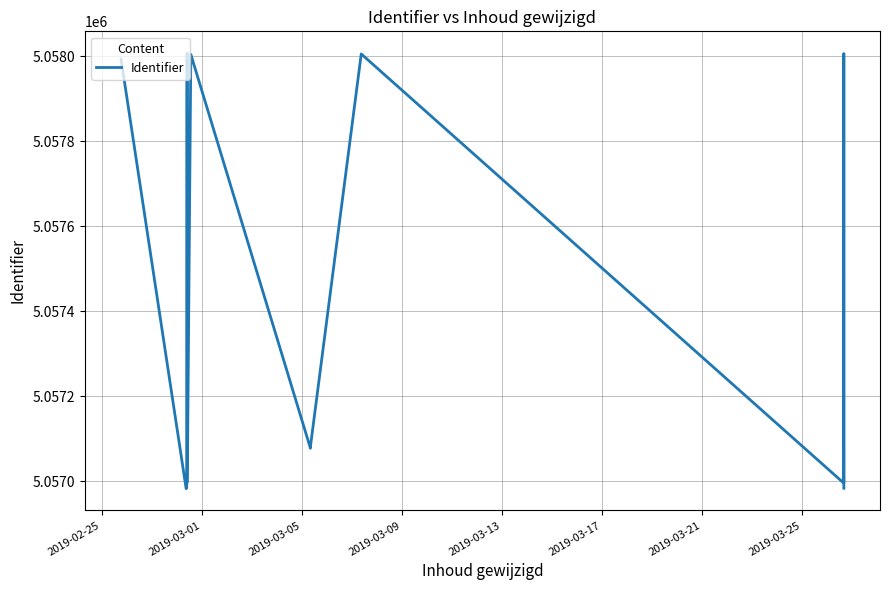

What is the difference between the maximum and minimum values?

1024